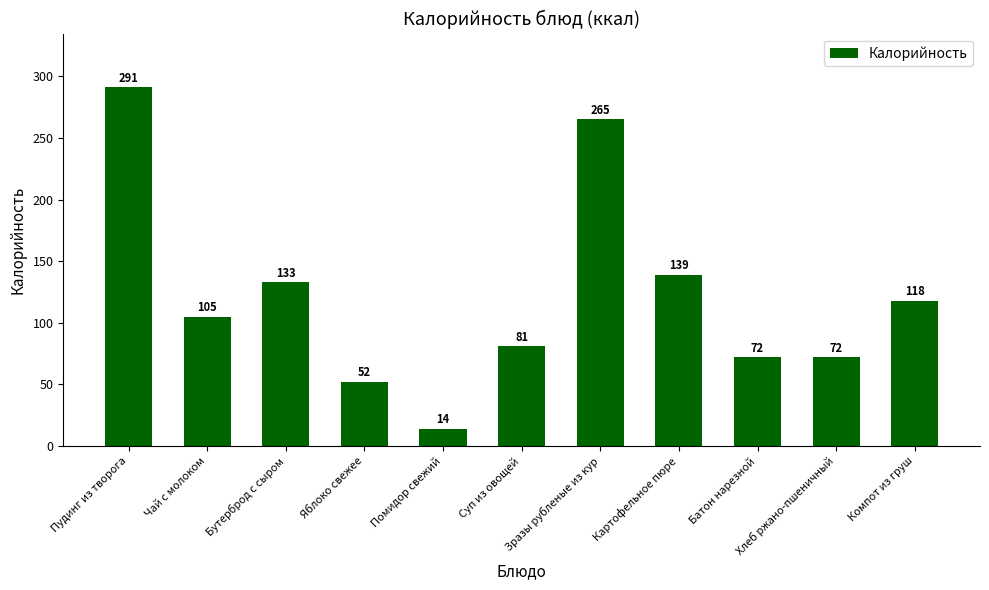

Reading right to left, transcribe all the data shown in this chart.

Компот из груш=118	Хлеб ржано-пшеничный=72	Батон нарезной=72	Картофельное пюре=139	Зразы рубленые из кур=265	Суп из овощей=81	Помидор свежий=14	Яблоко свежее=52	Бутерброд с сыром=133	Чай с молоком=105	Пудинг из творога=291